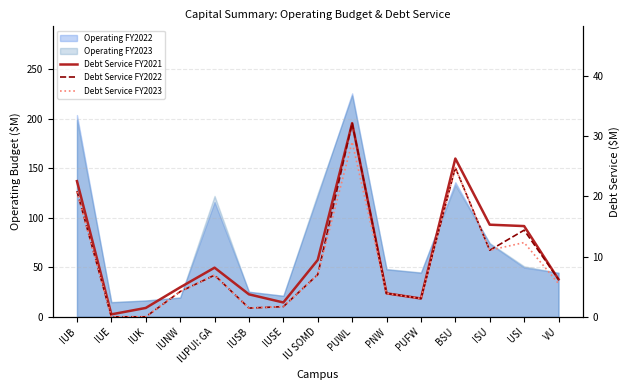

What is the sum of all Debt Service FY2022 values?

137.5